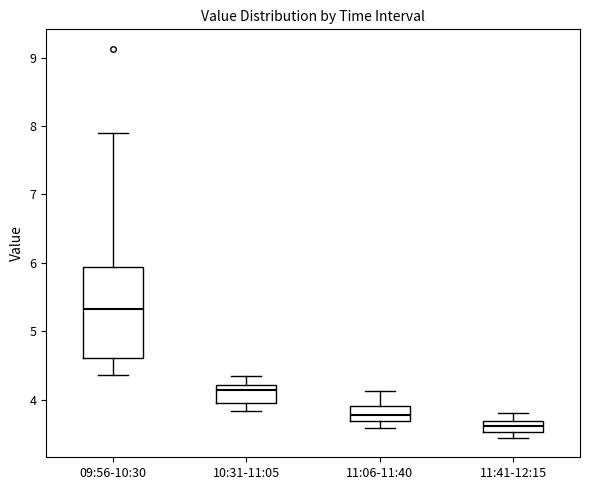

Reading left to right, transcribe this box plot: for each box, give where its median line is, the range the box spans, and where its two whiskers end, as read against the y-axis. The values are not printed on the chart, so give them approximately, as read against the axis.

09:56-10:30: median 5.3, box 4.6 to 5.9, whiskers 4.4 to 7.9
10:31-11:05: median 4.1, box 3.9 to 4.2, whiskers 3.8 to 4.3
11:06-11:40: median 3.8, box 3.7 to 3.9, whiskers 3.6 to 4.1
11:41-12:15: median 3.6, box 3.5 to 3.7, whiskers 3.4 to 3.8